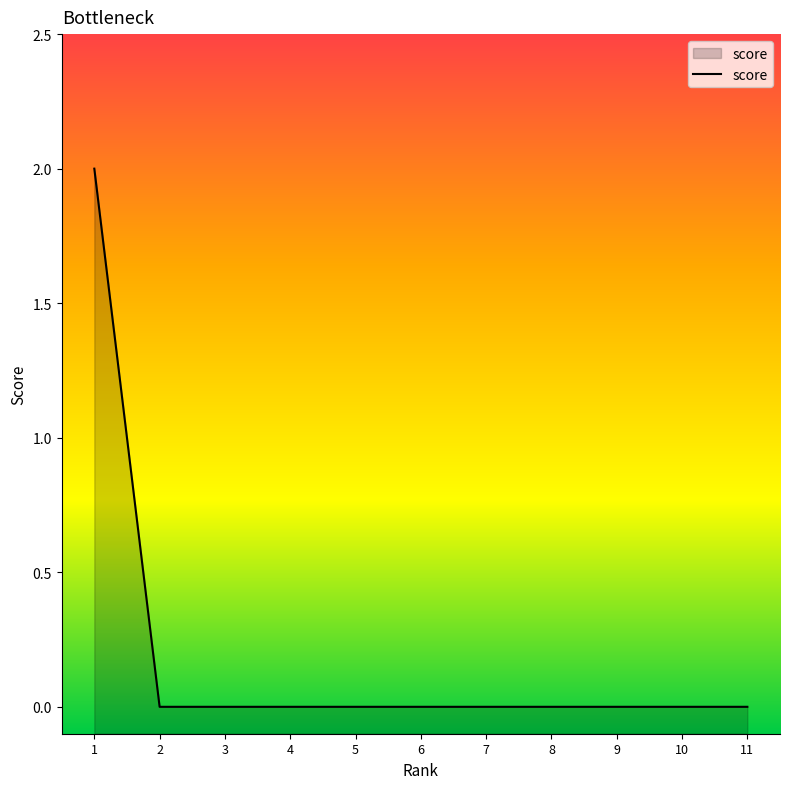

The value at 11 is 0. True or false?

True